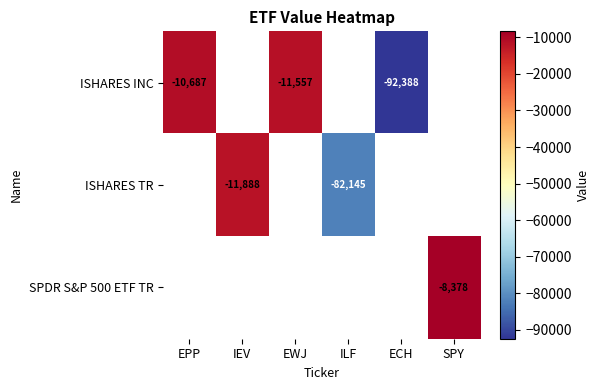

The ISHARES INC series shows -137794 at ECH. True or false?

False